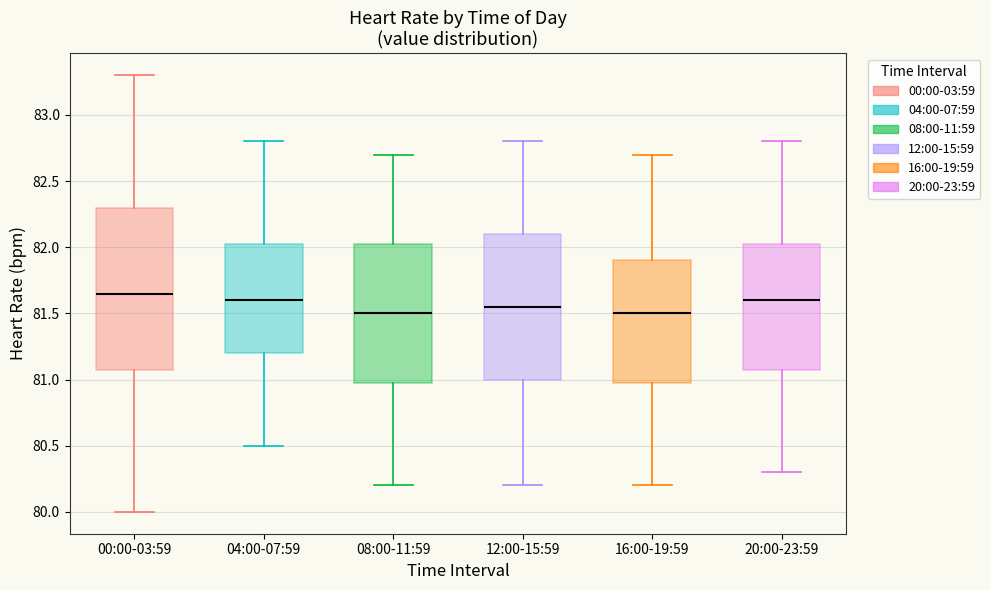

Reading left to right, transcribe this box plot: for each box, give where its median line is, the range the box spans, and where its two whiskers end, as read against the y-axis. The values are not printed on the chart, so give them approximately, as read against the axis.

00:00-03:59: median 81.65, box 81.10 to 82.30, whiskers 80.00 to 83.30
04:00-07:59: median 81.60, box 81.20 to 82.05, whiskers 80.50 to 82.80
08:00-11:59: median 81.50, box 81.00 to 82.05, whiskers 80.20 to 82.70
12:00-15:59: median 81.55, box 81.00 to 82.10, whiskers 80.20 to 82.80
16:00-19:59: median 81.50, box 81.00 to 81.90, whiskers 80.20 to 82.70
20:00-23:59: median 81.60, box 81.10 to 82.05, whiskers 80.30 to 82.80